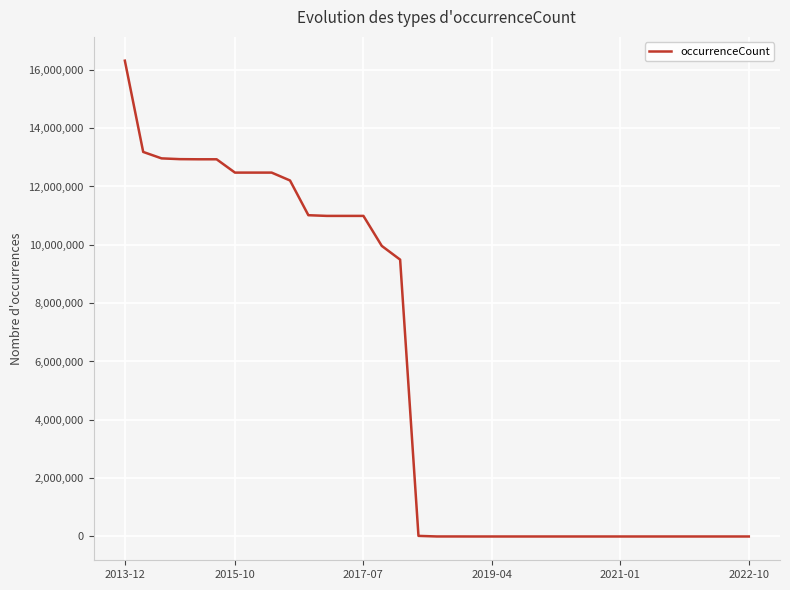

What is the difference between the maximum and minimum values?

16313074